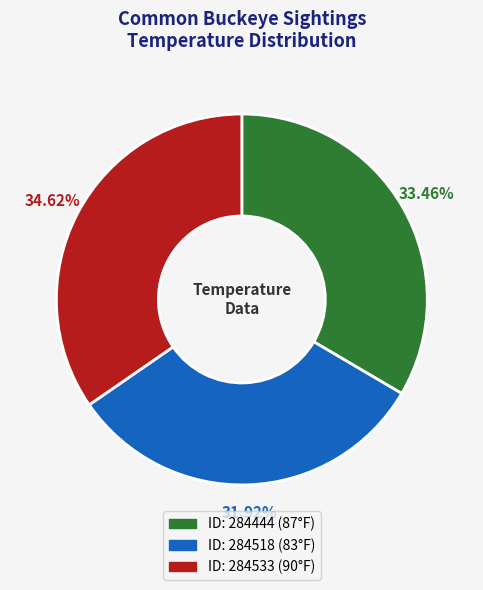

Is there a majority slice in this chart?

No